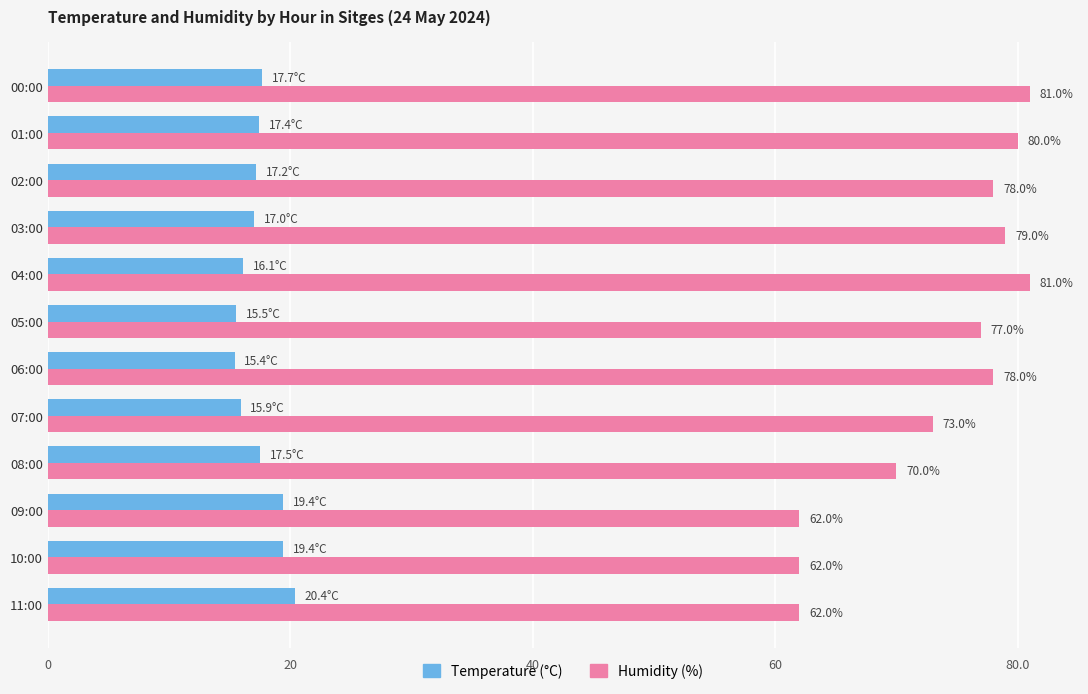

What is the approximate value of Temperature (°C) at 08:00?

17.5